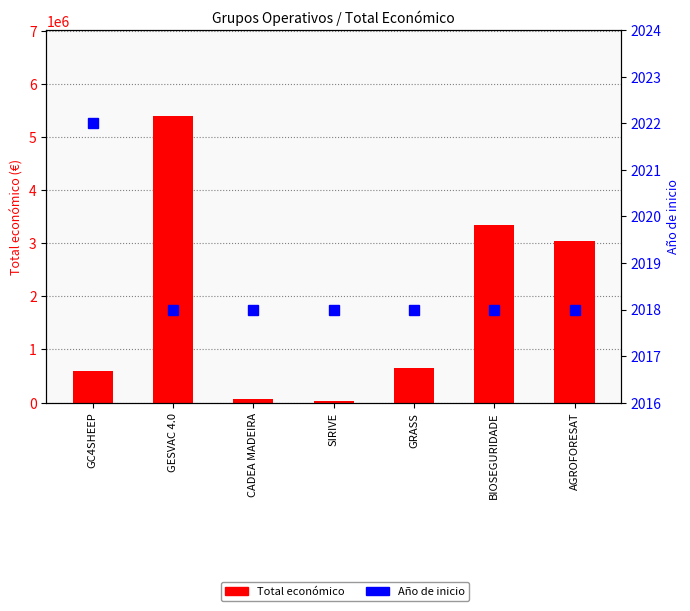

How many categories are shown in the chart?

7